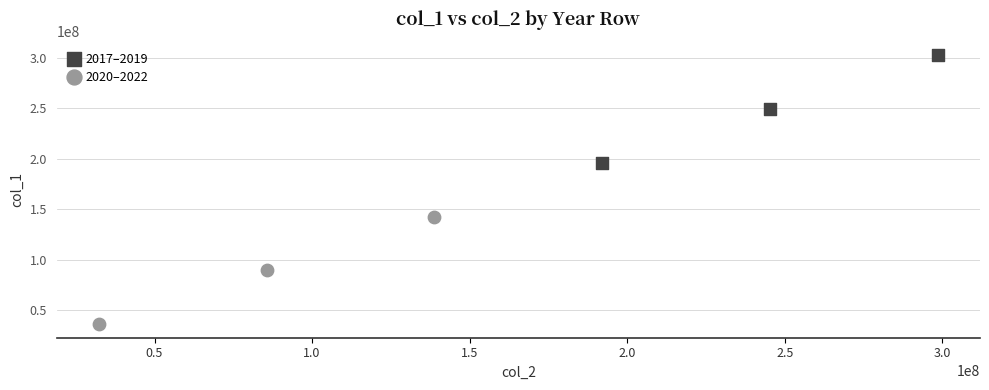

Which series reaches the minimum Y coordinate?

2020–2022